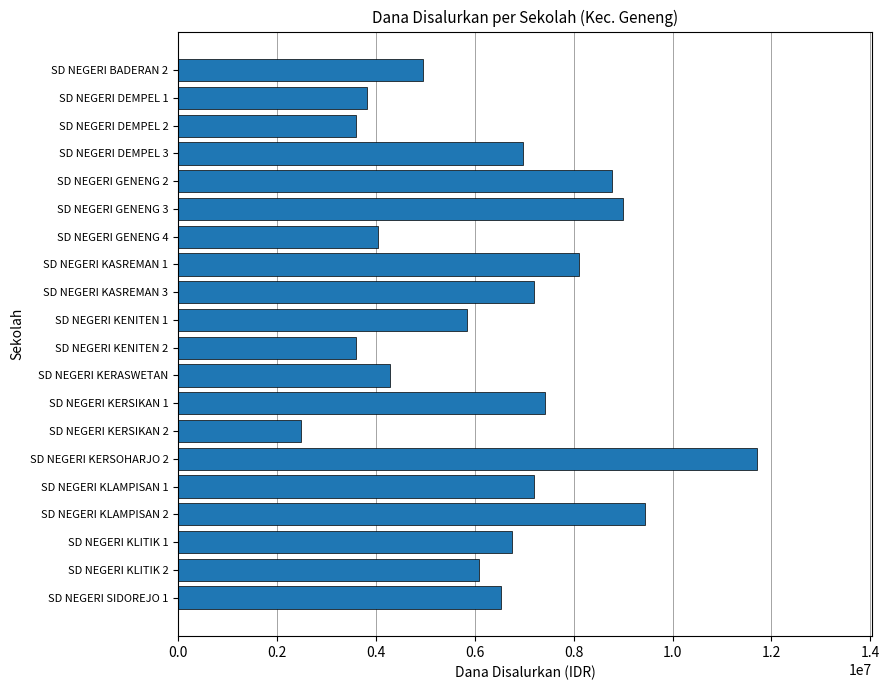

What is the difference between the values at SD NEGERI BADERAN 2 and SD NEGERI DEMPEL 3?

2025000